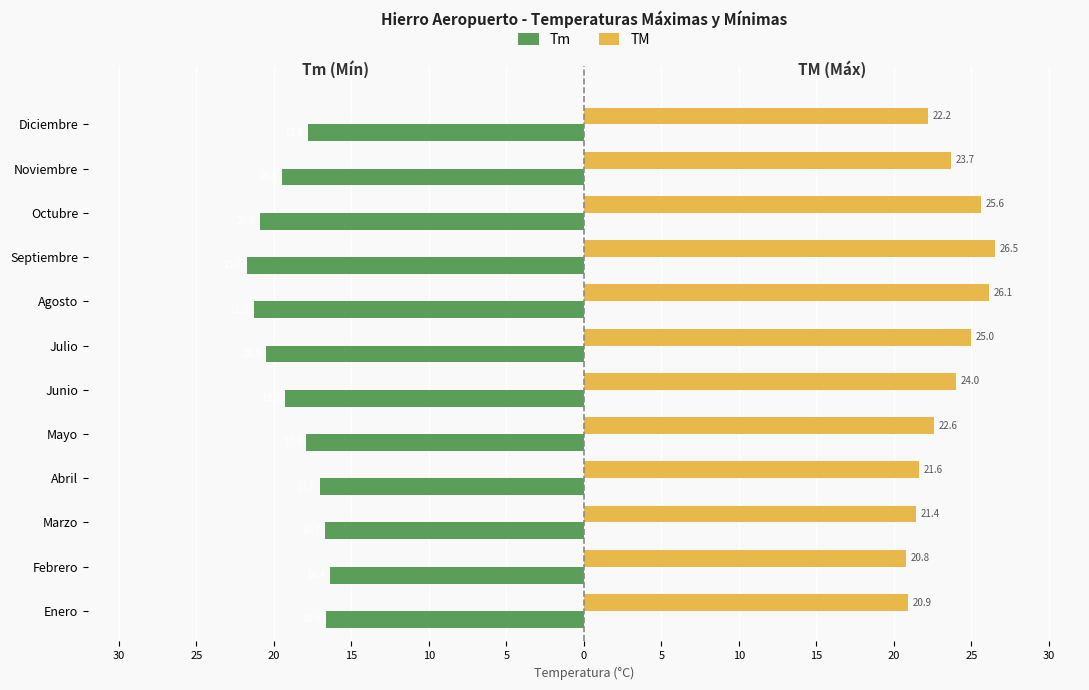

What are all the series names shown in the legend?

Tm, TM